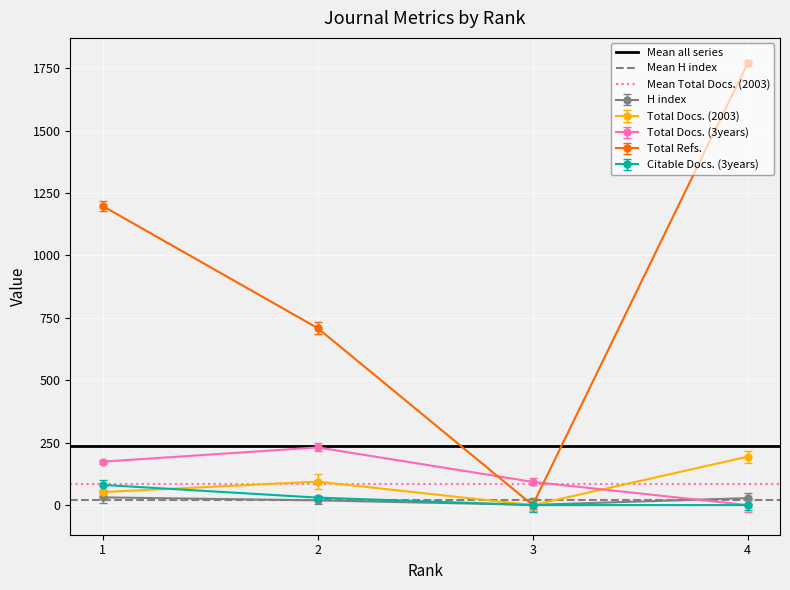

The value of Total Docs. (2003) at 4 is 194. True or false?

True